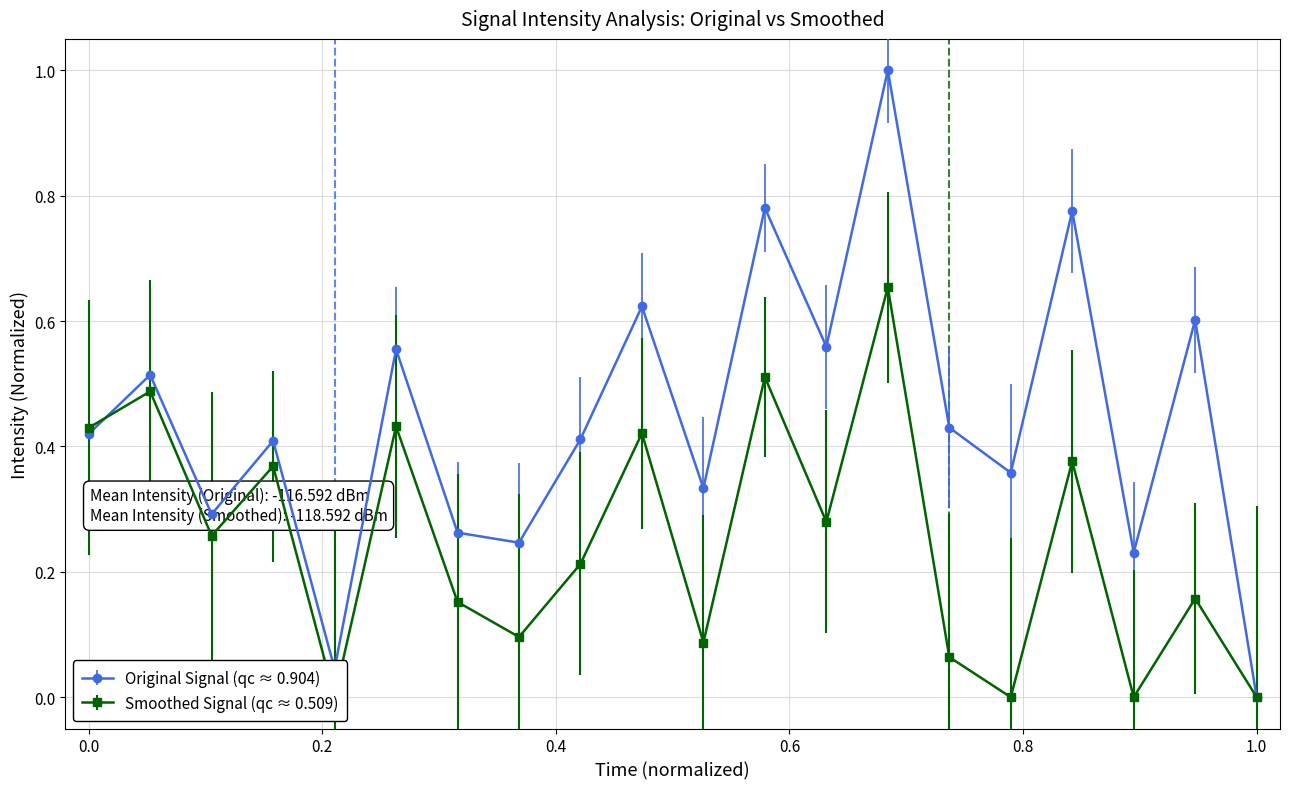

What is the greatest value displayed?

1.0